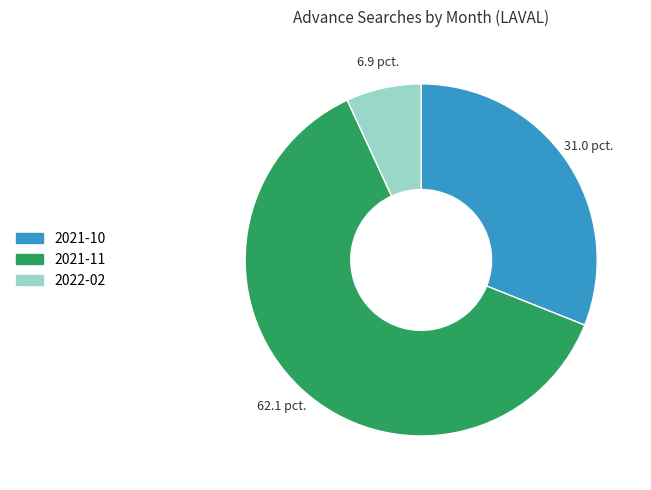

Rank the categories by value from highest to lowest.

2021-11, 2021-10, 2022-02